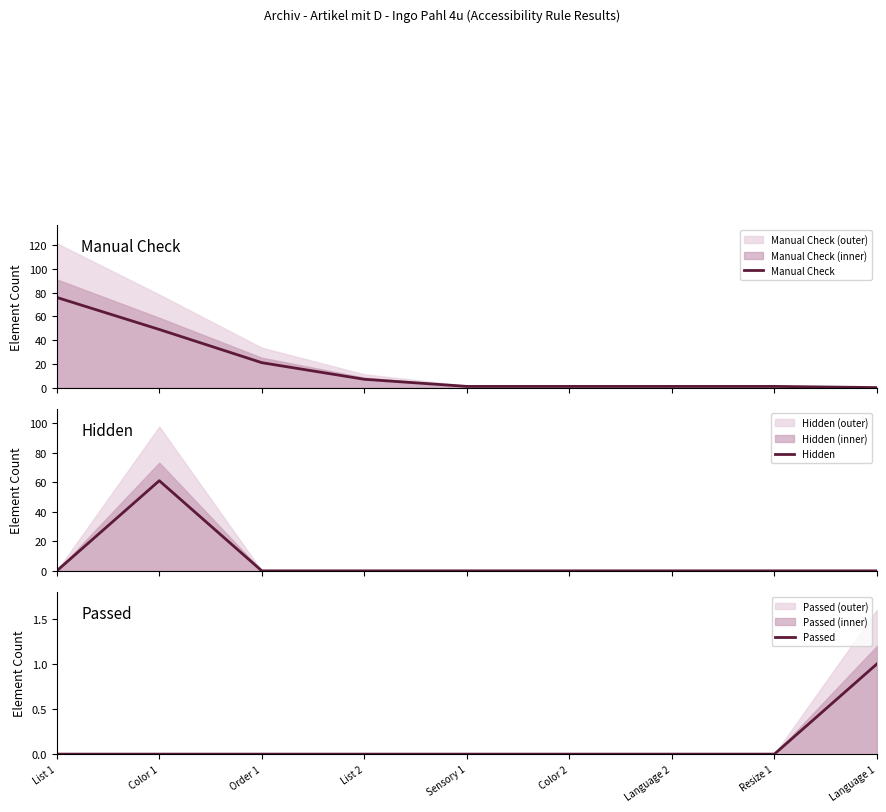

How many lines are shown in the chart?

3